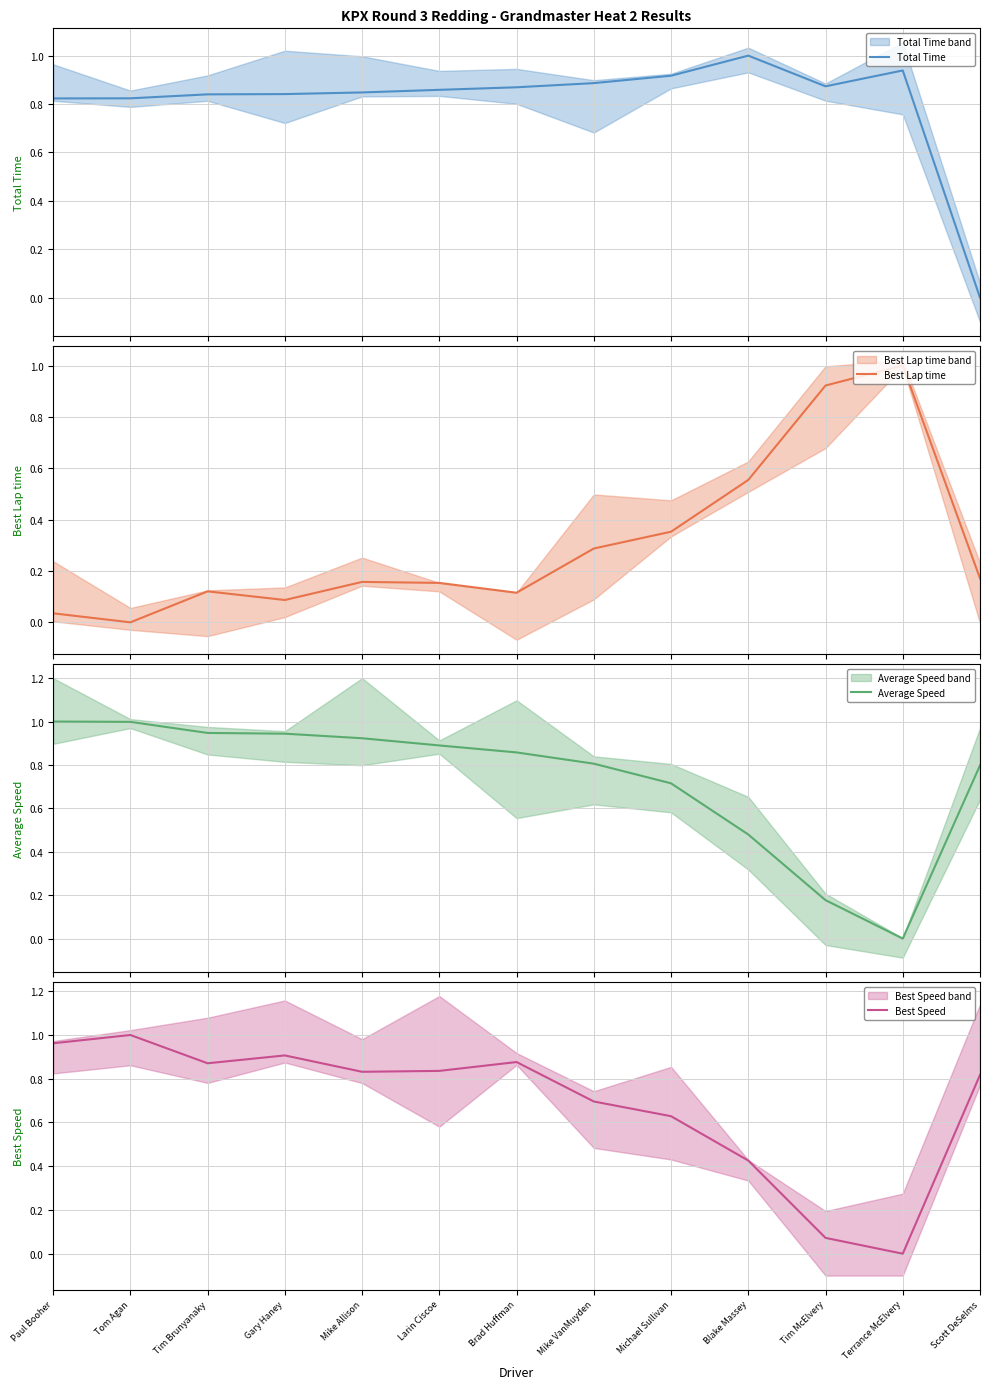

Is this an area chart (filled region under the line)?

No